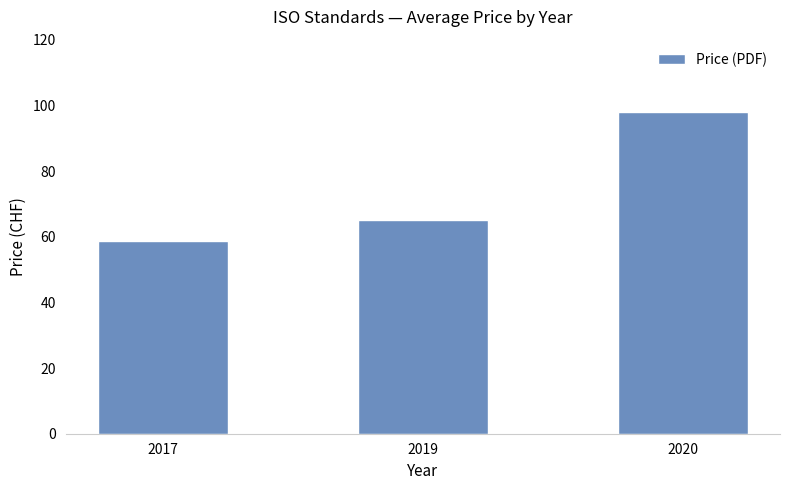

Where is the data nearest to the value 78?

2019